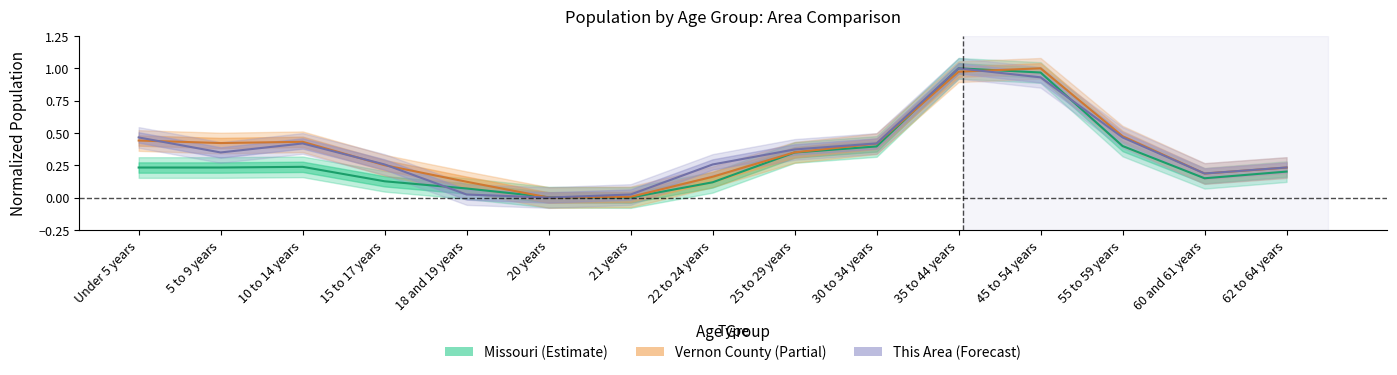

At which label is This Area (line) closest to 0?

20 years